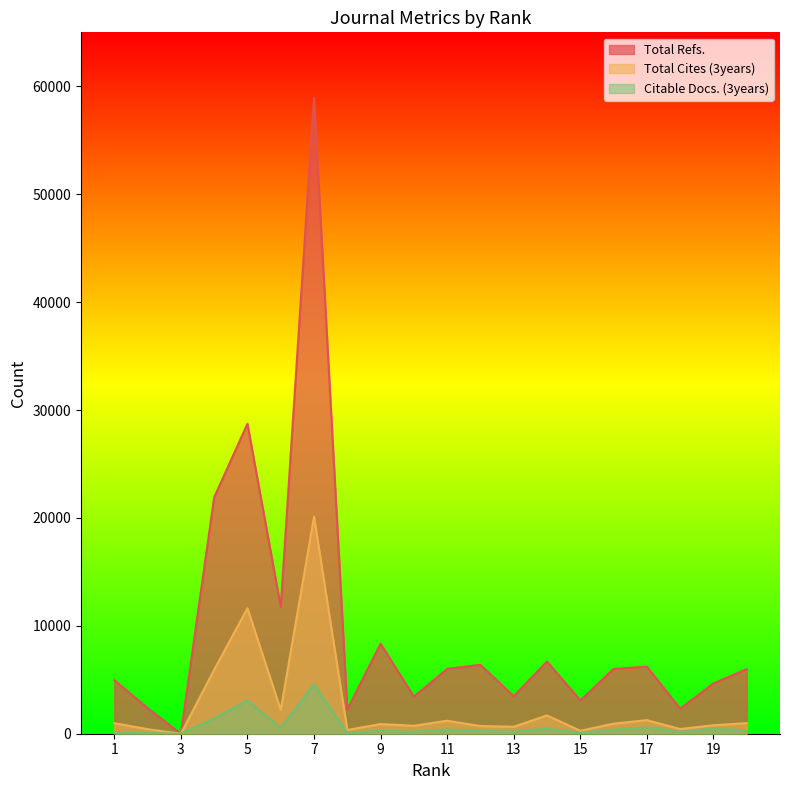

How many interior local valleys does the Total Cites (3years) series have?

7